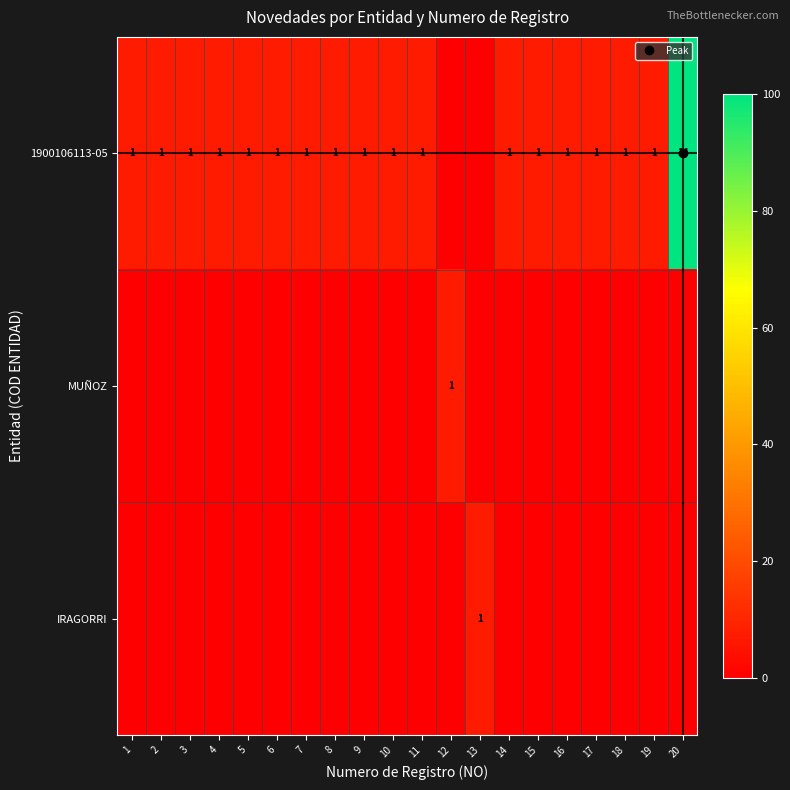

At which category is the sum across all series the highest?

20